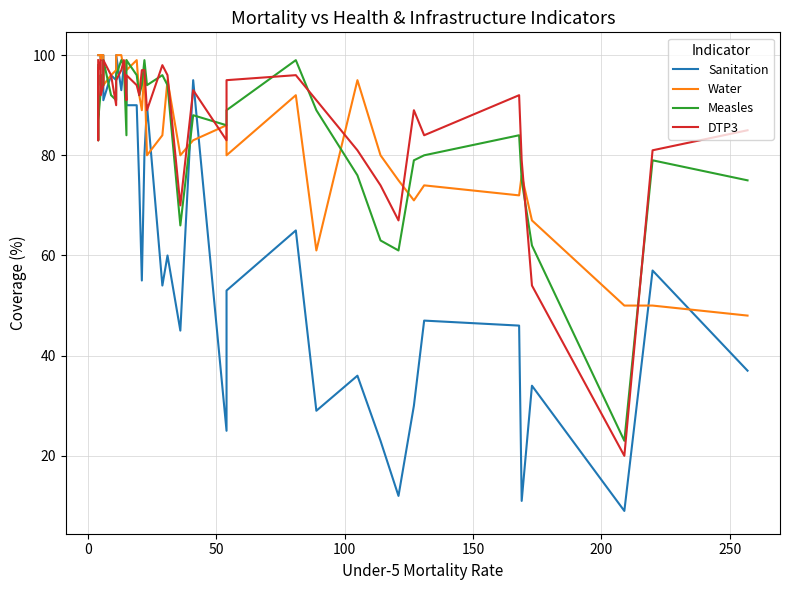

How many data points in Measles are above 92?

17